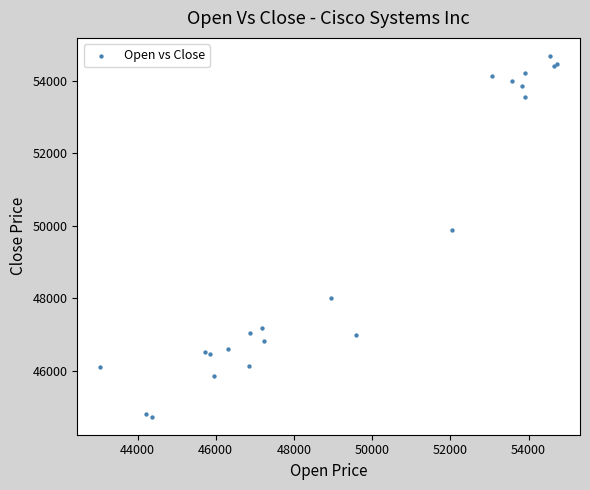

What Y value in the scatter plot is closest to 49709?

49882